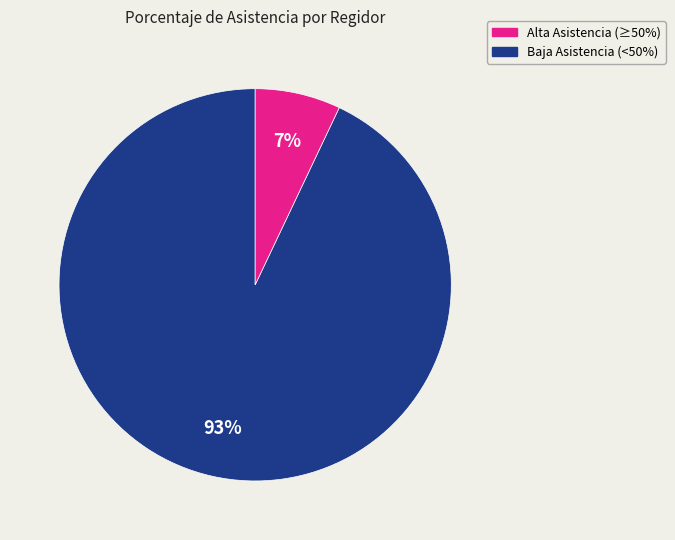

Does any single category account for the majority?

Yes